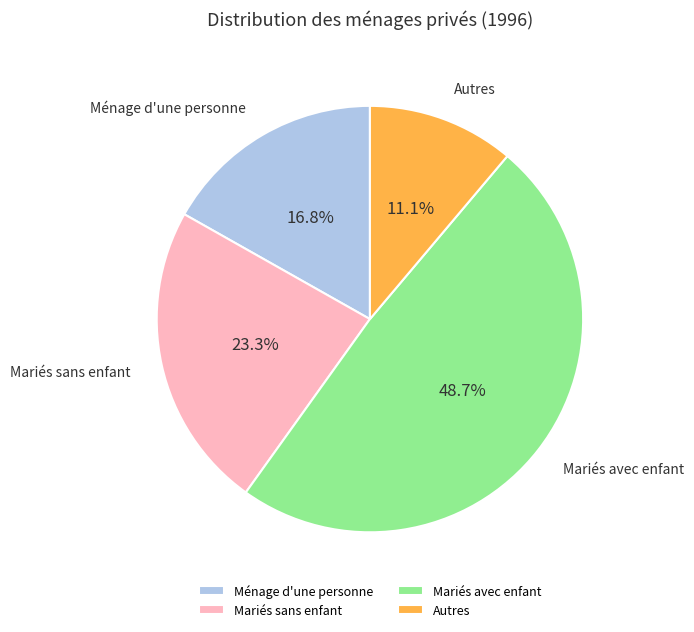

Does Ménage d'une personne account for over 50% of the chart?

No